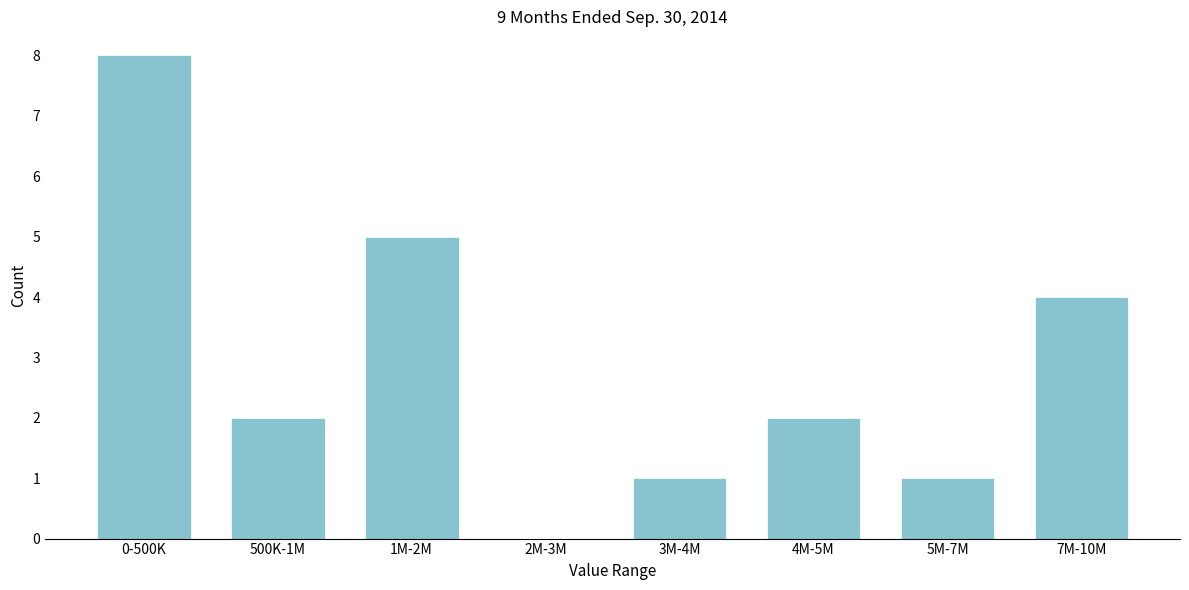

Reading right to left, transcribe all the data shown in this chart.

7M-10M=4	5M-7M=1	4M-5M=2	3M-4M=1	2M-3M=0	1M-2M=5	500K-1M=2	0-500K=8